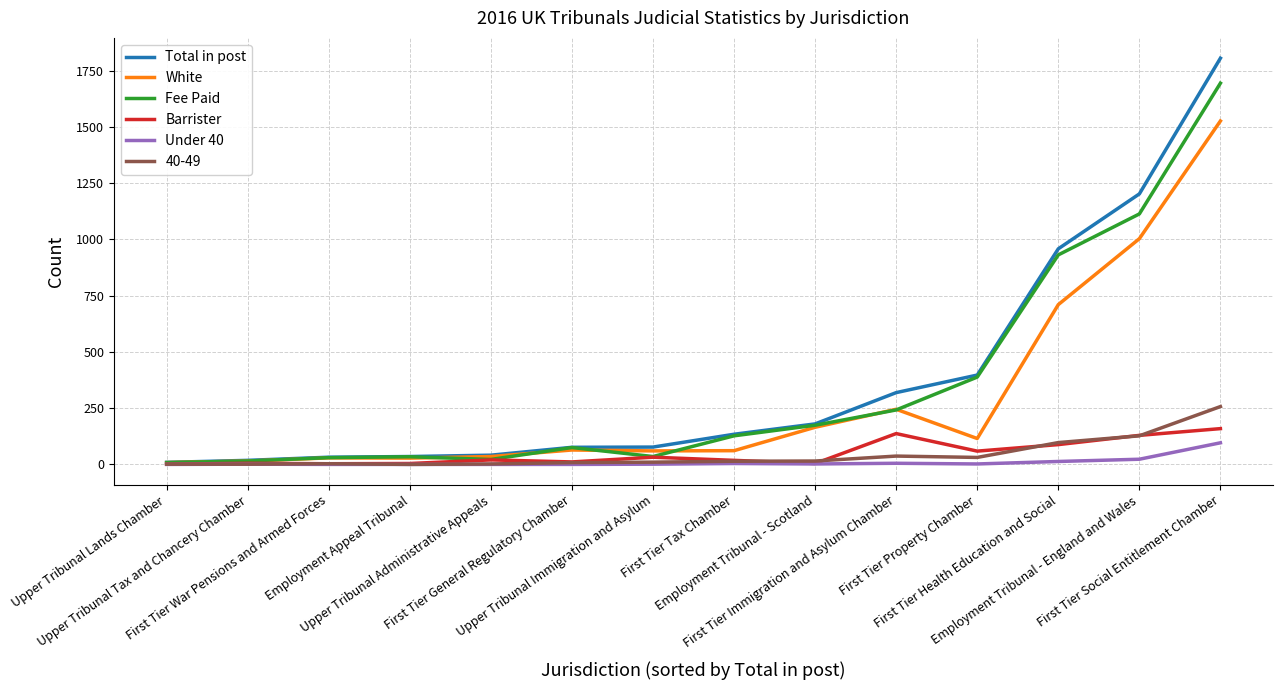

At how many categories does at least one series exceed 1487?

1